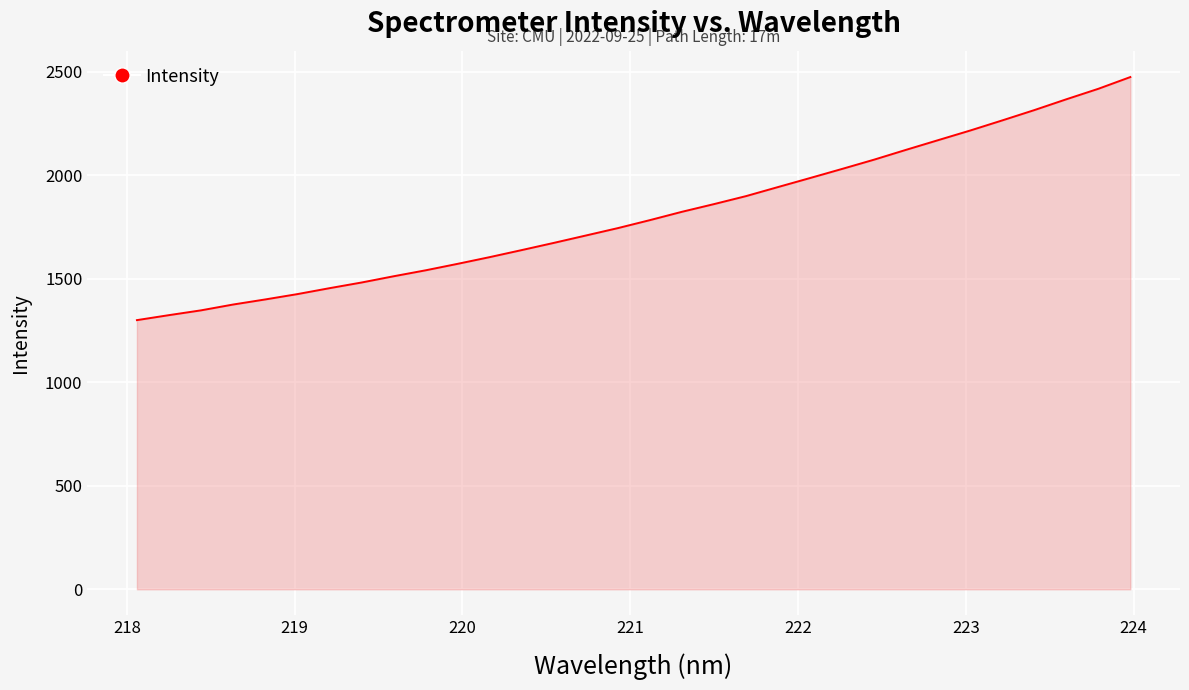

What is the greatest value displayed?

2475.3